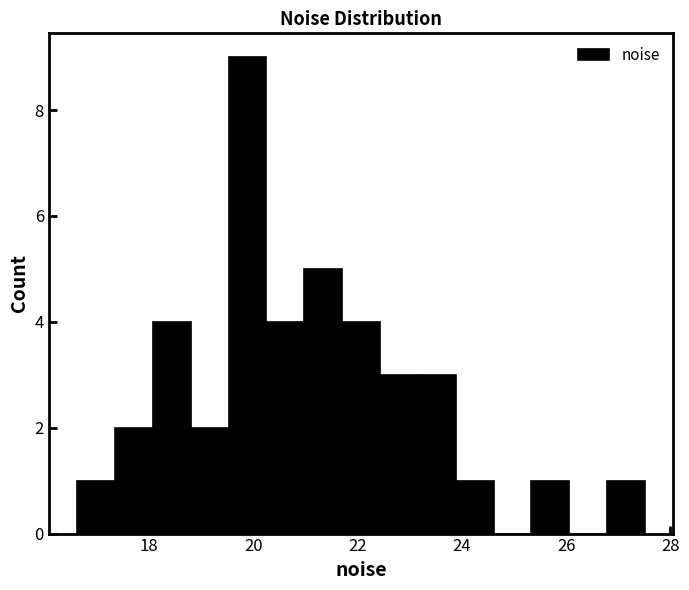

Read against the x-axis, roughly where is the centre of the tallest bar?

19.8